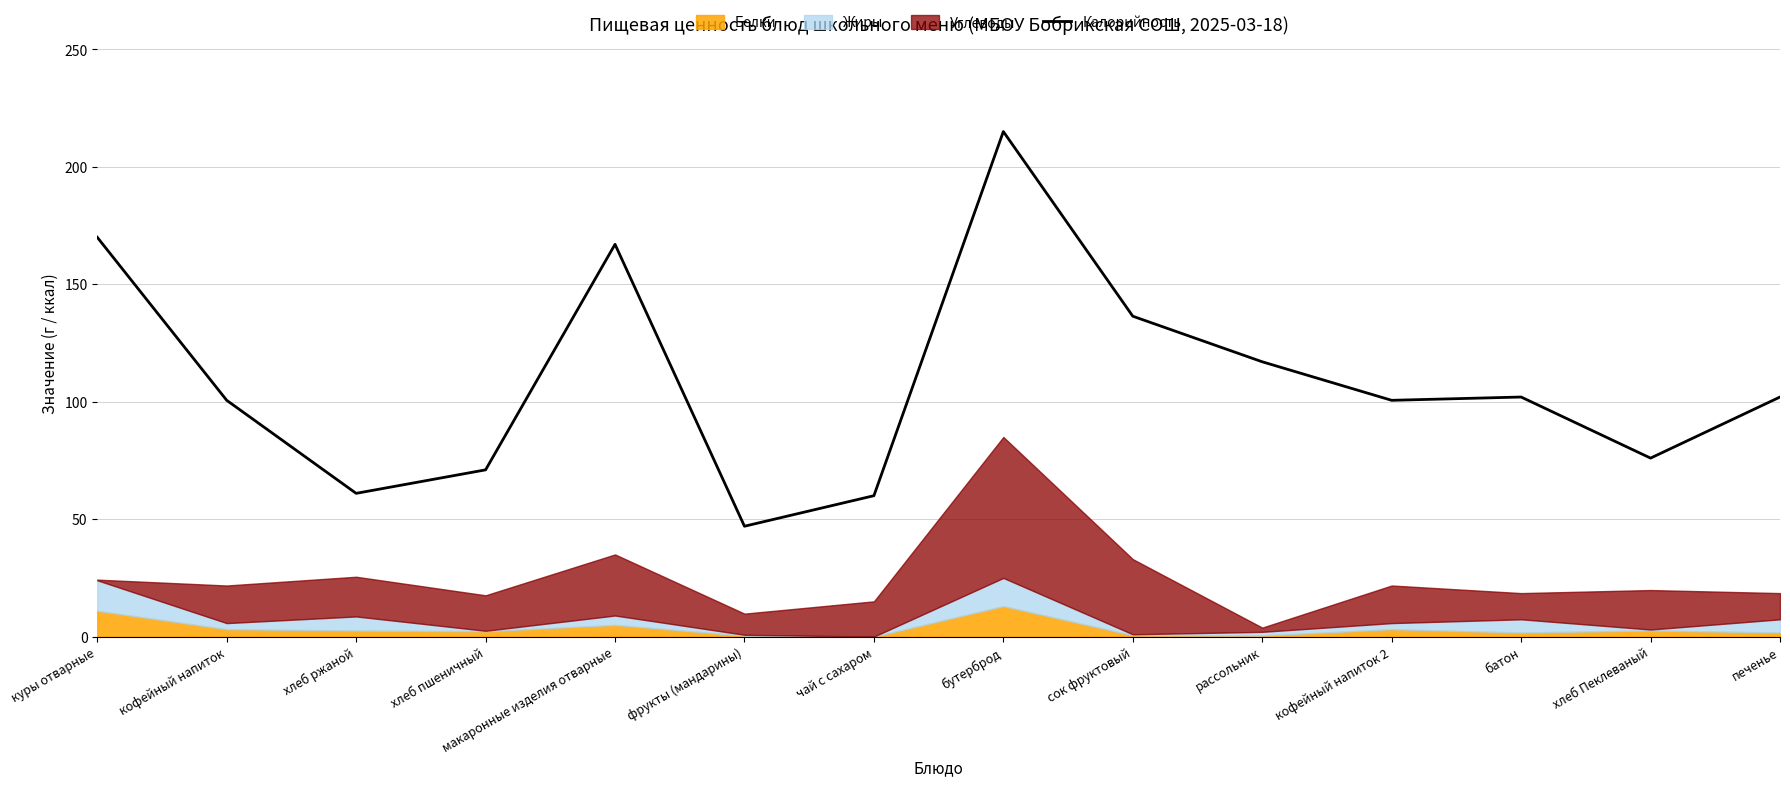

How many data points does each series have?

14